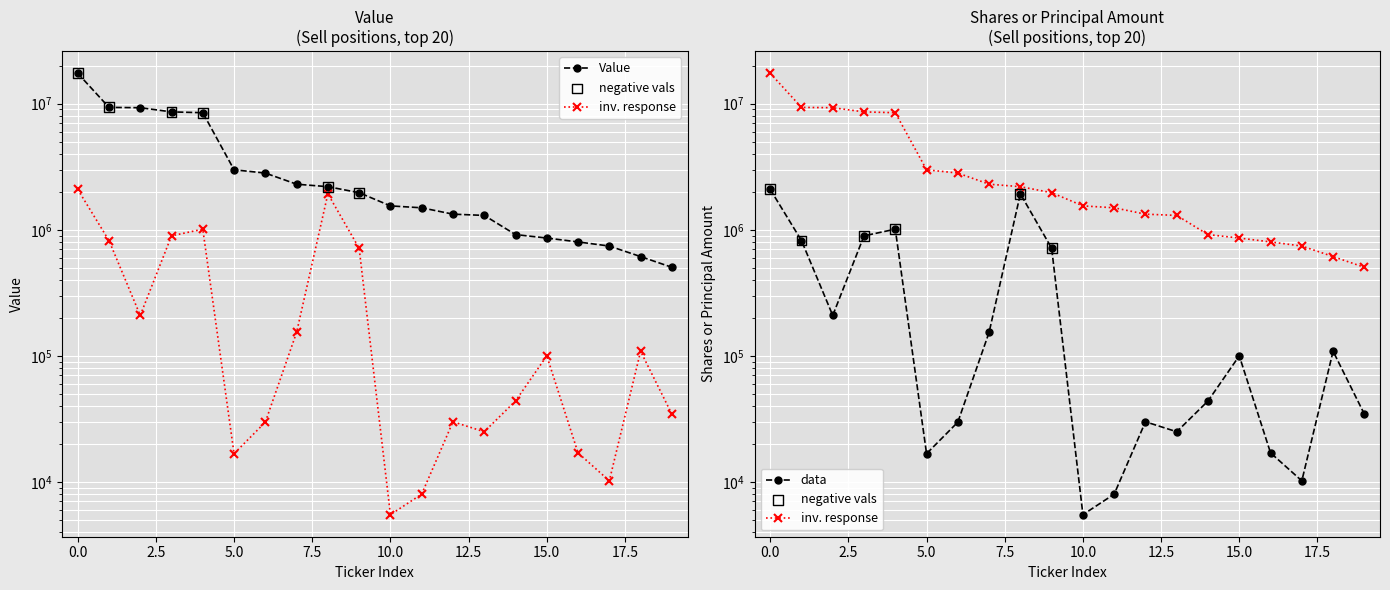

At how many categories does at least one series exceed 13019350?

1